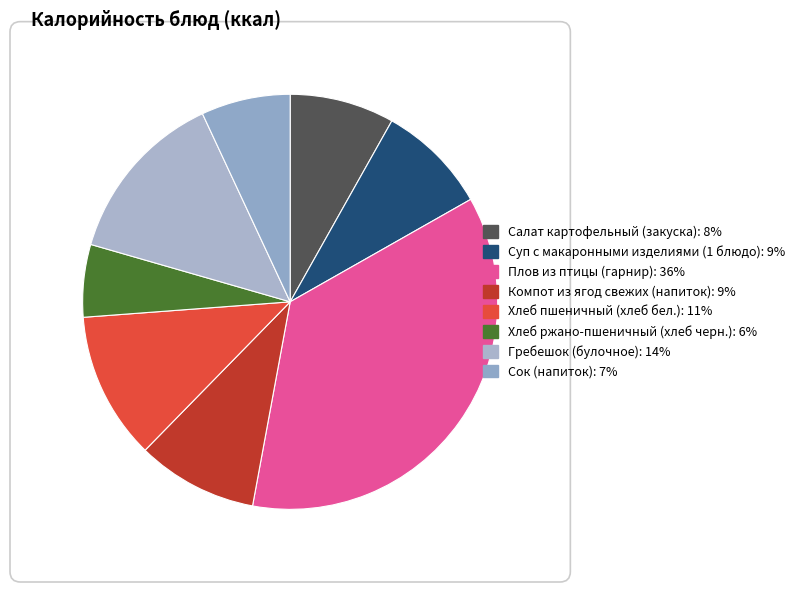

Which has a higher value, Суп с макаронными изделиями (1 блюдо) or Хлеб пшеничный (хлеб бел.)?

Хлеб пшеничный (хлеб бел.)